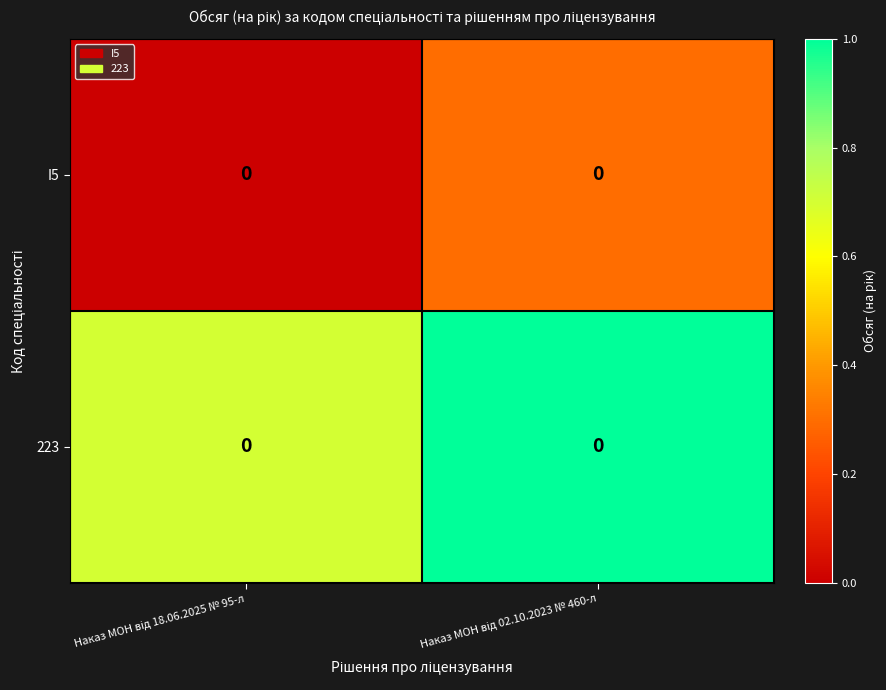

What is the sum of the I5 values at Наказ МОН від 02.10.2023 № 460-л and Наказ МОН від 18.06.2025 № 95-л?

0.3